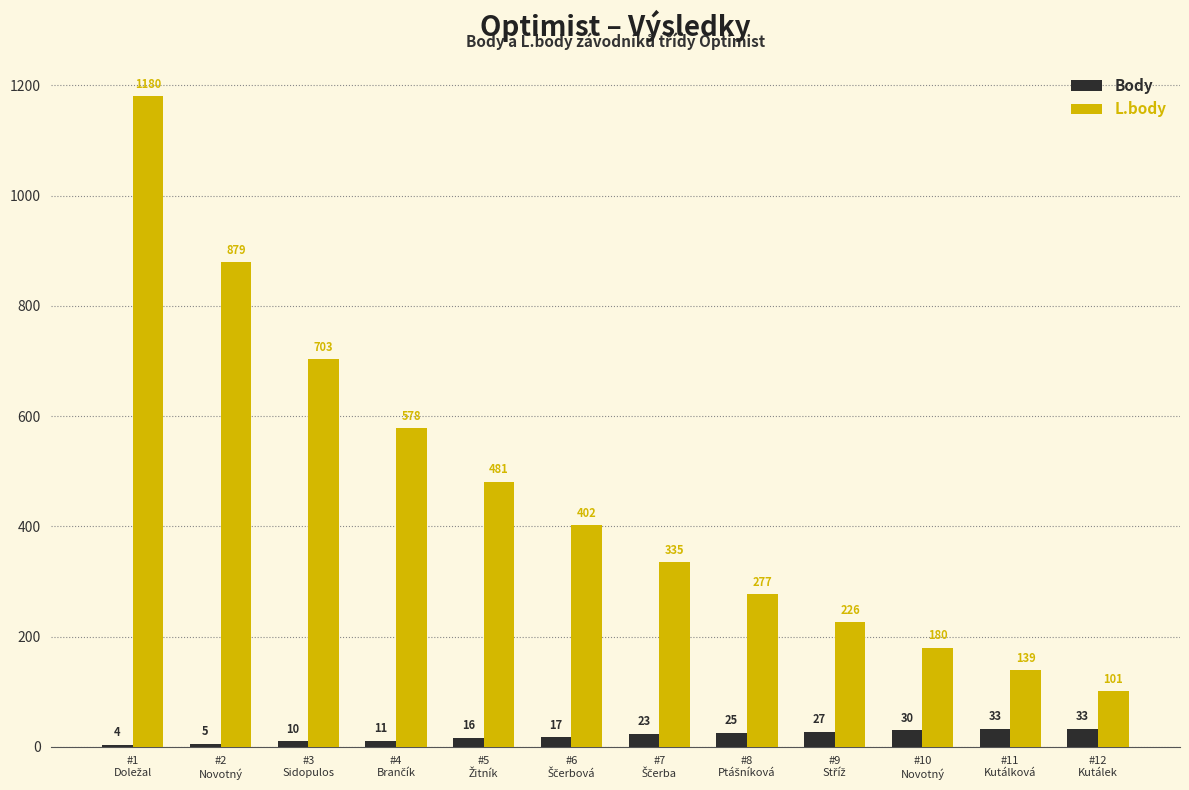

How many distinct data groups are displayed?

2